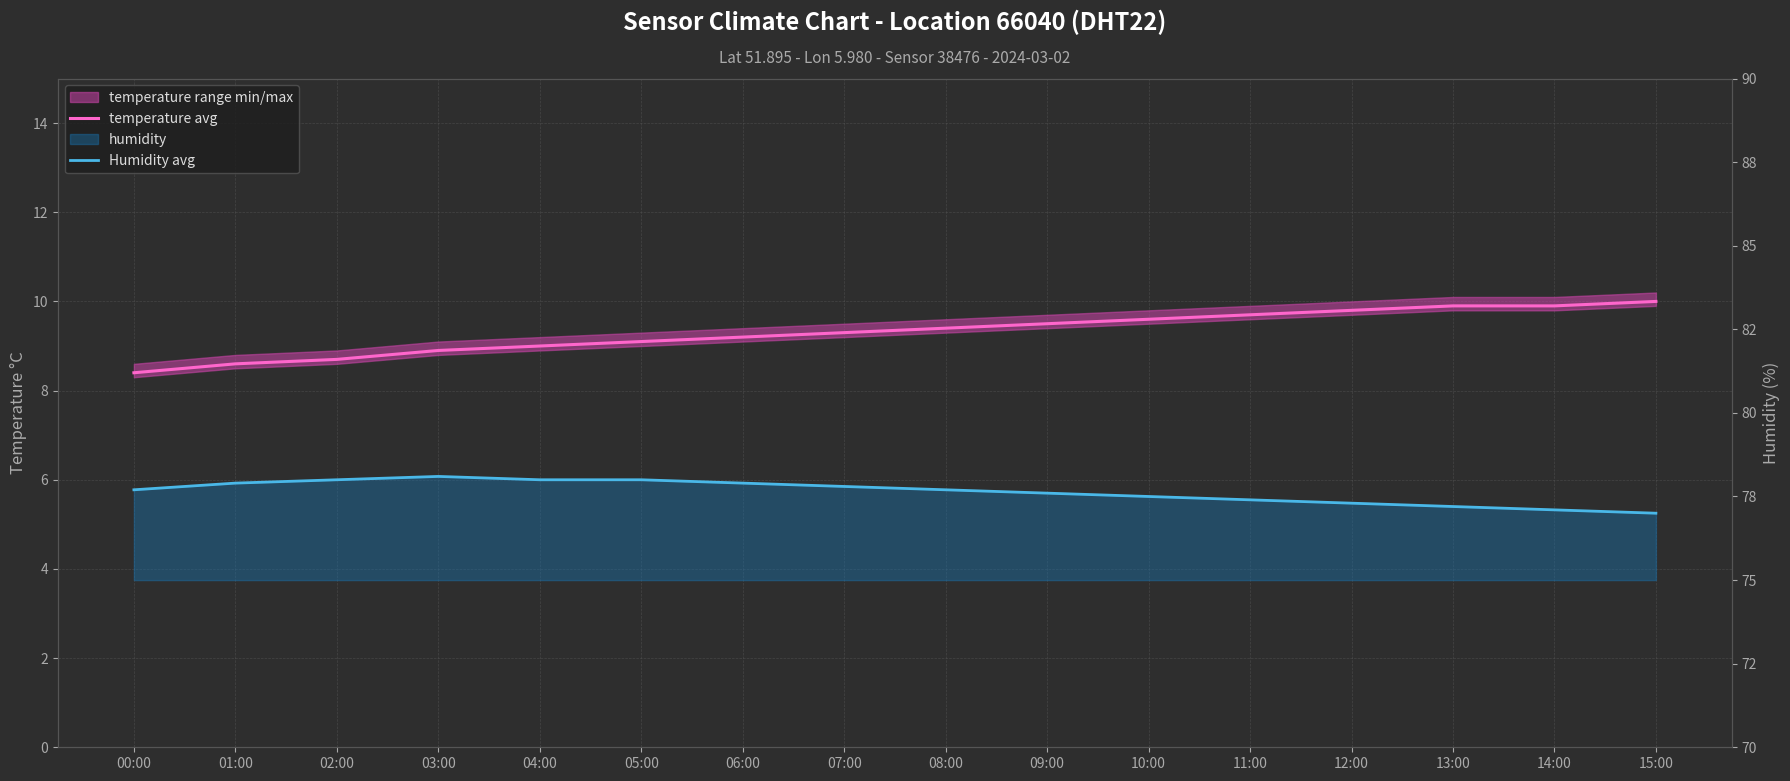

Reading left to right, list all the values displayed in this chart.

temperature avg: 00:00=8.4	01:00=8.6	02:00=8.7	03:00=8.9	04:00=9.0	05:00=9.1	06:00=9.2	07:00=9.3	08:00=9.4	09:00=9.5	10:00=9.6	11:00=9.7	12:00=9.8	13:00=9.9	14:00=9.9	15:00=10.0
Humidity avg: 00:00=77.7	01:00=77.9	02:00=78.0	03:00=78.1	04:00=78.0	05:00=78.0	06:00=77.9	07:00=77.8	08:00=77.7	09:00=77.6	10:00=77.5	11:00=77.4	12:00=77.3	13:00=77.2	14:00=77.1	15:00=77.0